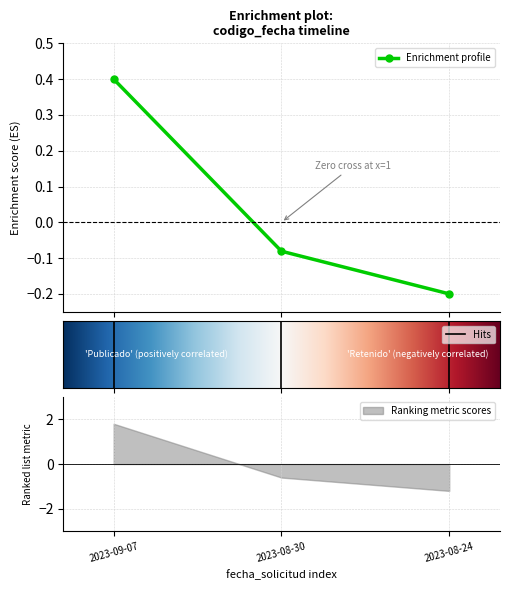

What is the value of the Enrichment profile point at the 3rd from the left?

-0.2